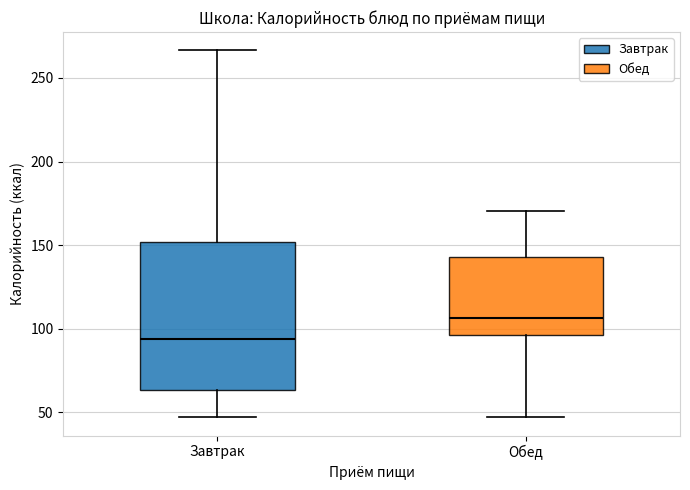

Which box is the tallest, from its lower edge to its upper edge?

Завтрак